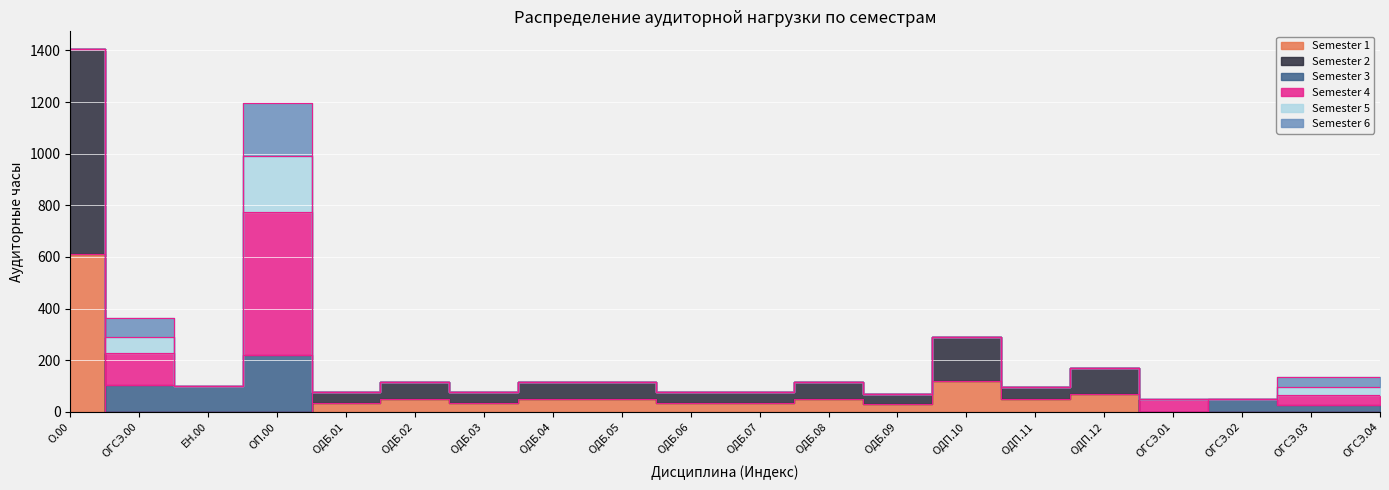

Between ОП.00 and ОДП.11, which series saw the biggest shift?

Semester 4